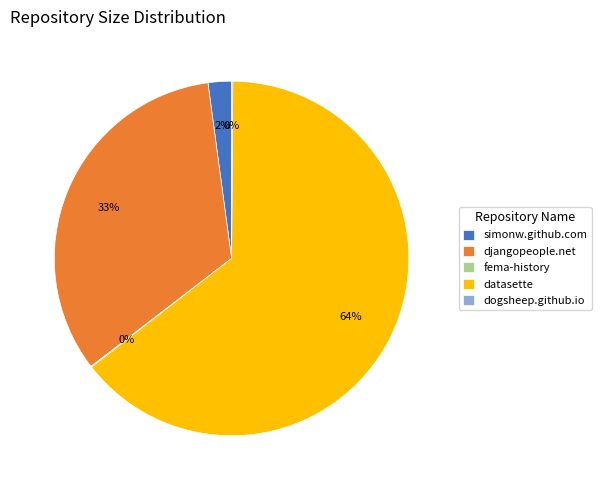

What is the majority slice?

datasette